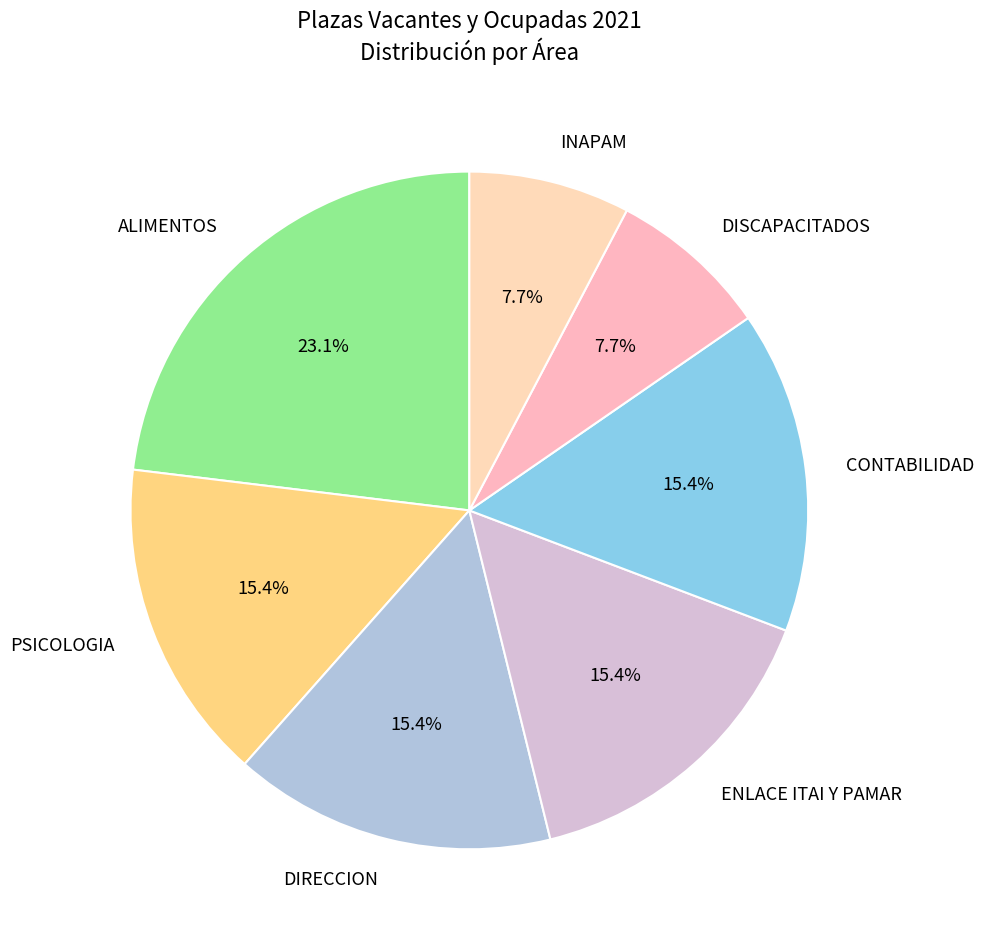

What is the ratio of the value at INAPAM to the value at CONTABILIDAD?

0.5